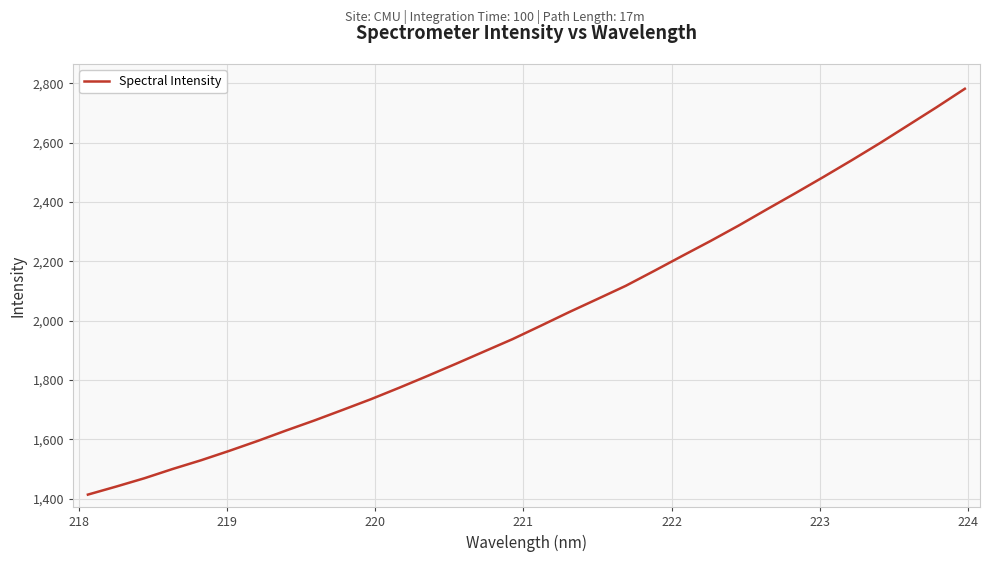

What is the difference between the maximum and minimum values?

1367.5